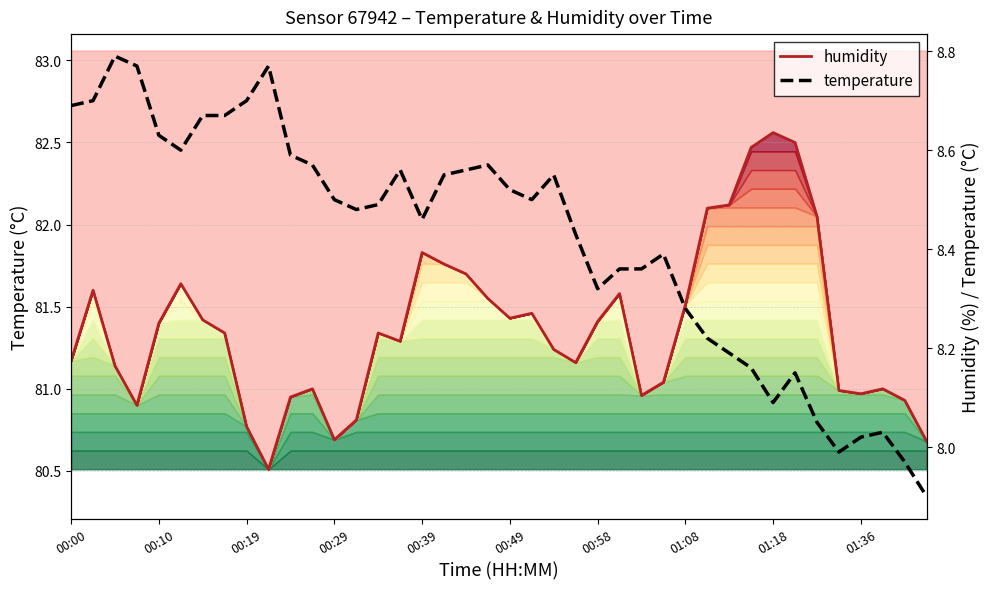

Which series has the largest total across all categories?

humidity